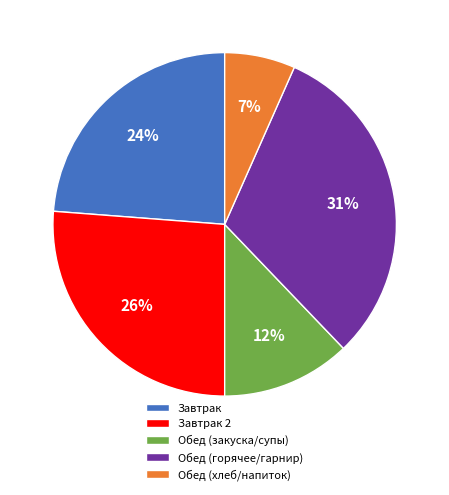

To the nearest percent, what is the average slice percentage?

20%